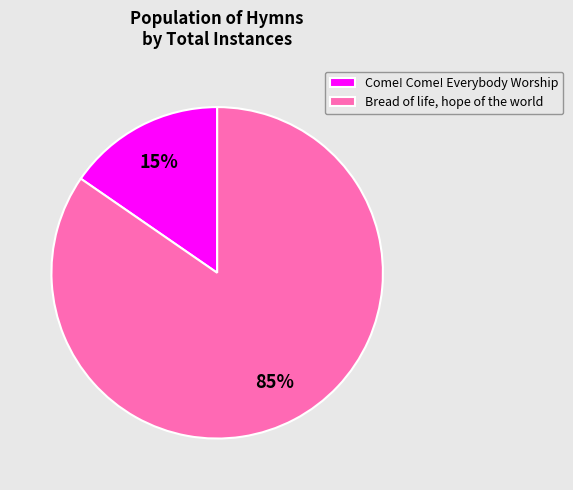

Is the sum of Bread of life, hope of the world and Come! Come! Everybody Worship greater than half?

Yes